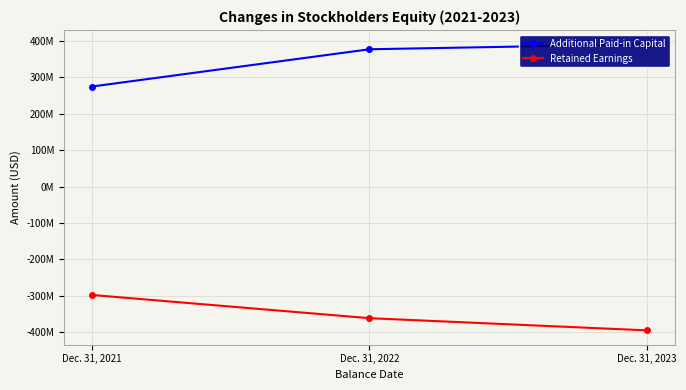

Read the Additional Paid-in Capital value at Dec. 31, 2022, to the nearest 50.

377595600